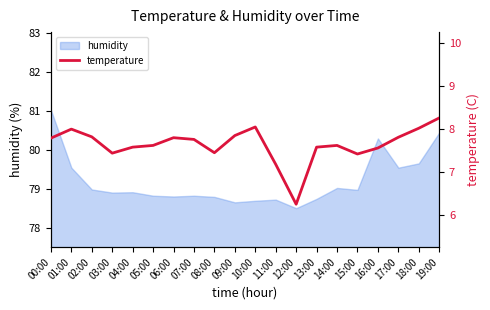

Where is the data nearest to the value 7?

11:00